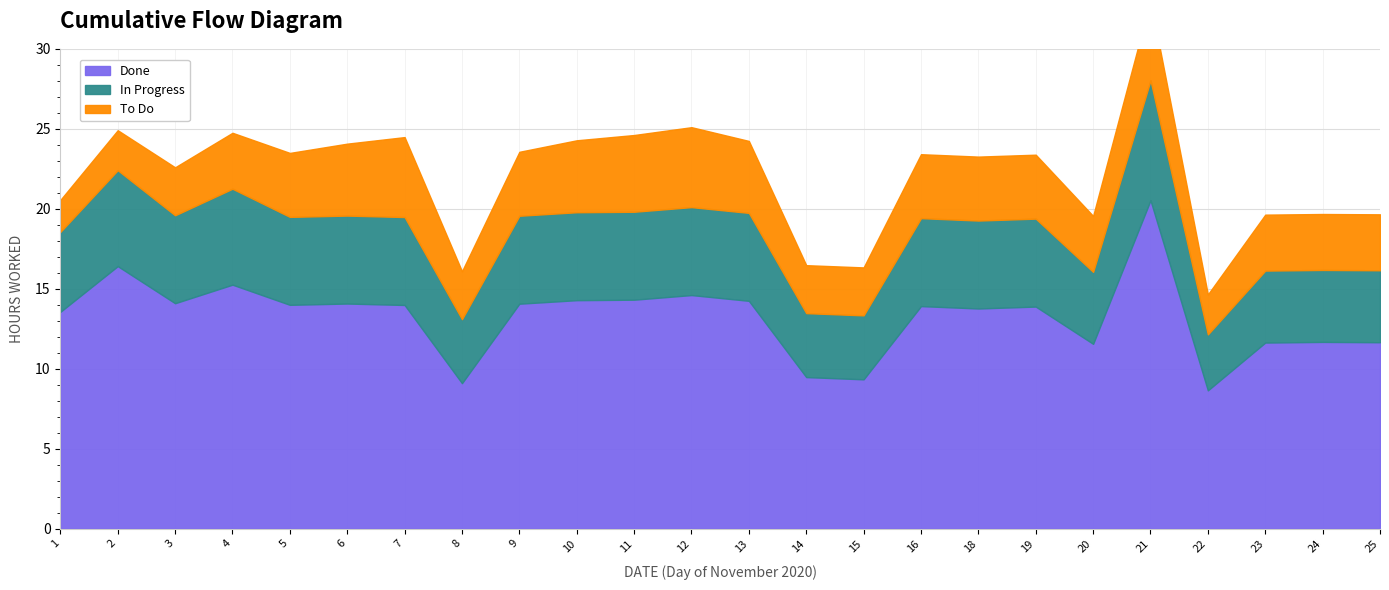

Which series has the largest total across all categories?

Done